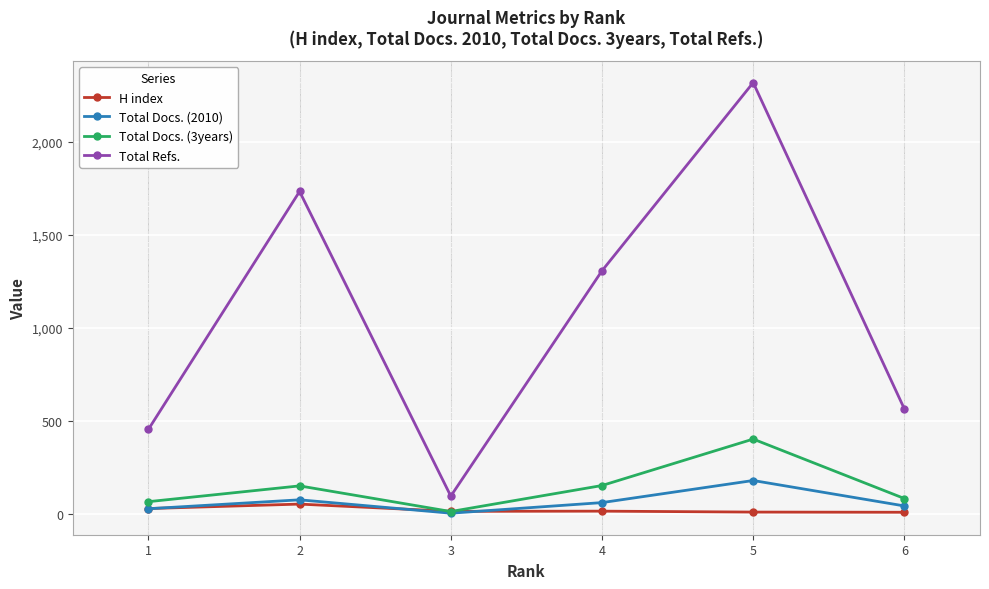

Does the chart have visible grid lines?

Yes